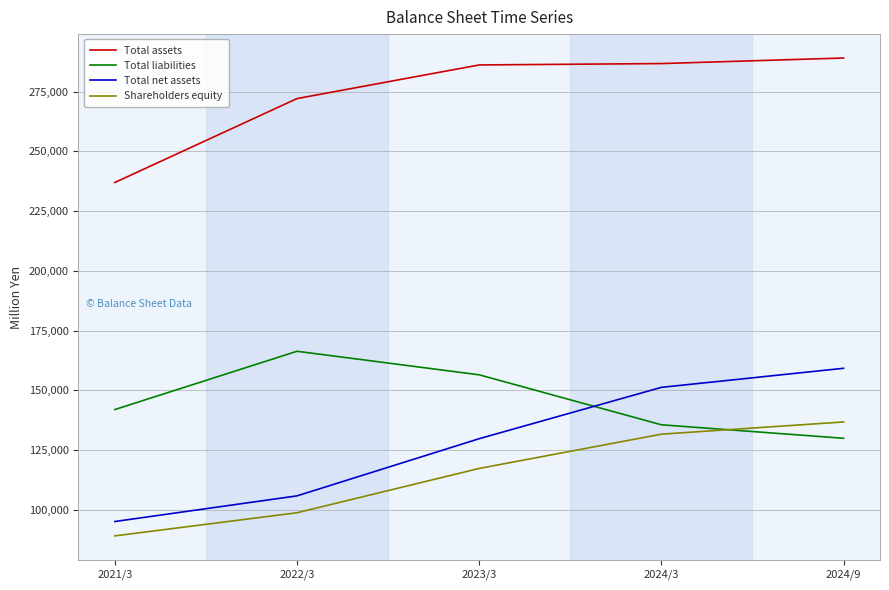

Where is Total liabilities nearest to the value 148123?

2021/3